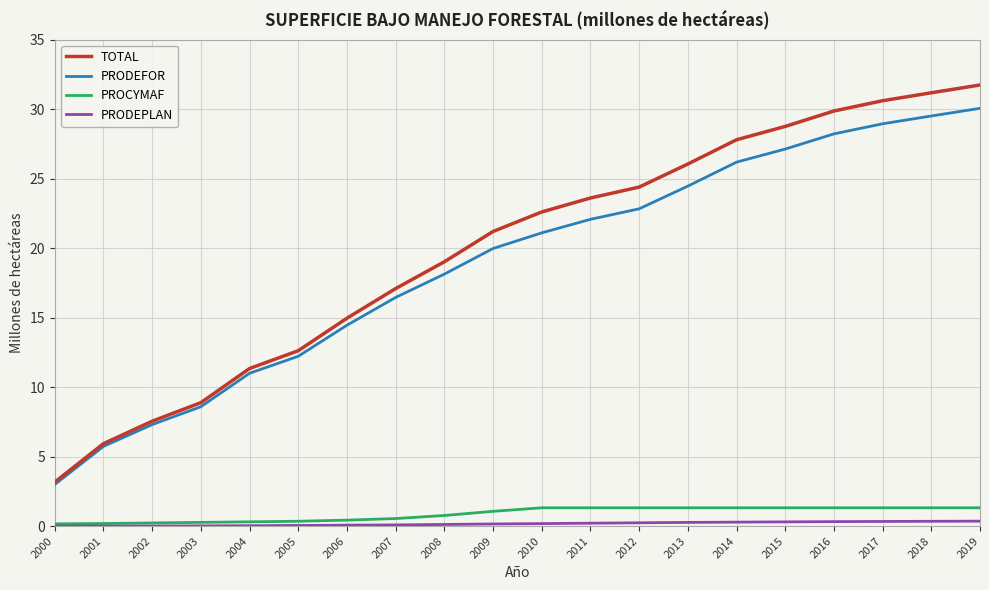

What is the total value across all series at 2008?

38.0